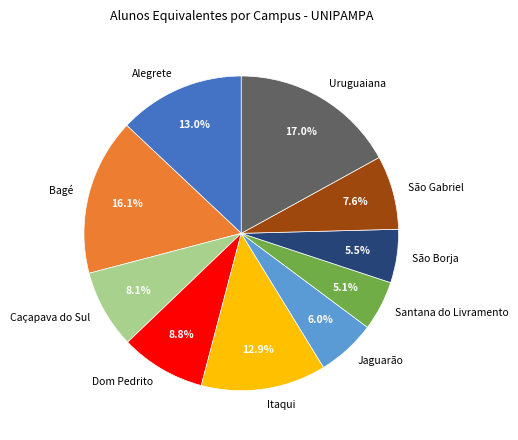

Between Dom Pedrito and Itaqui, which is larger?

Itaqui